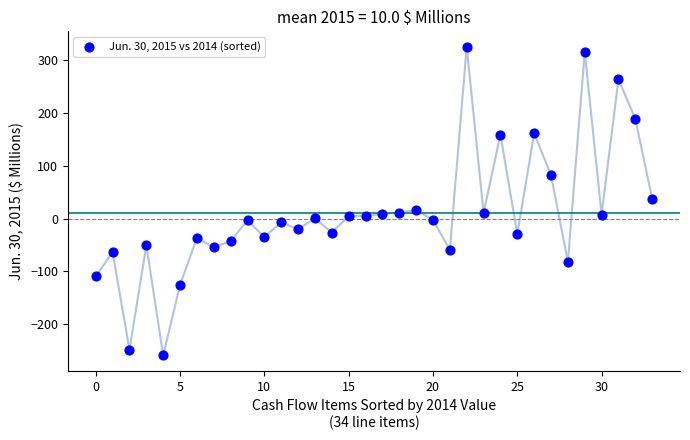

What is the range of Y values (max minus min)?

583.1